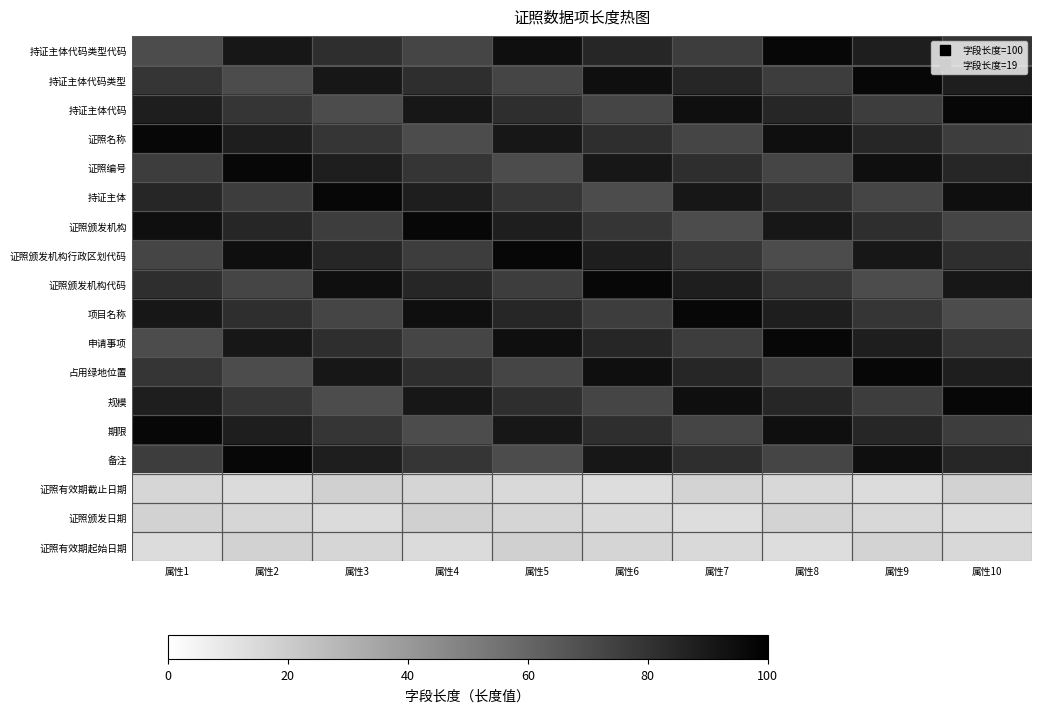

Which series has the largest range (max minus min)?

持证主体代码类型代码